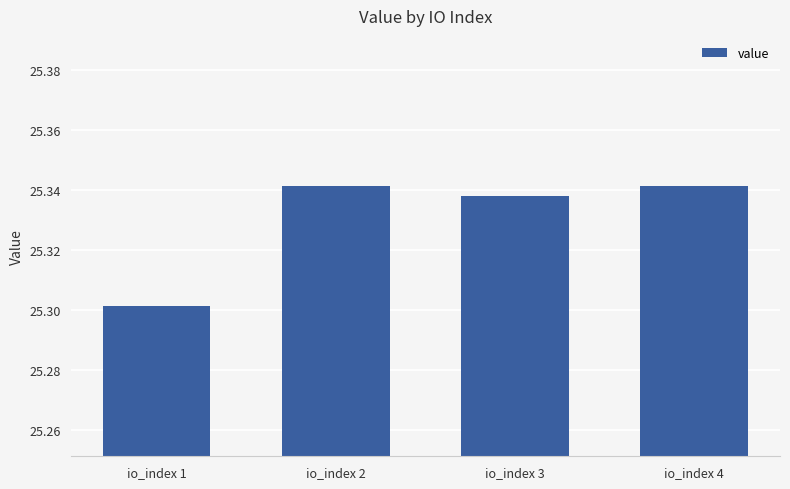

Which has a higher value, io_index 3 or io_index 4?

io_index 4